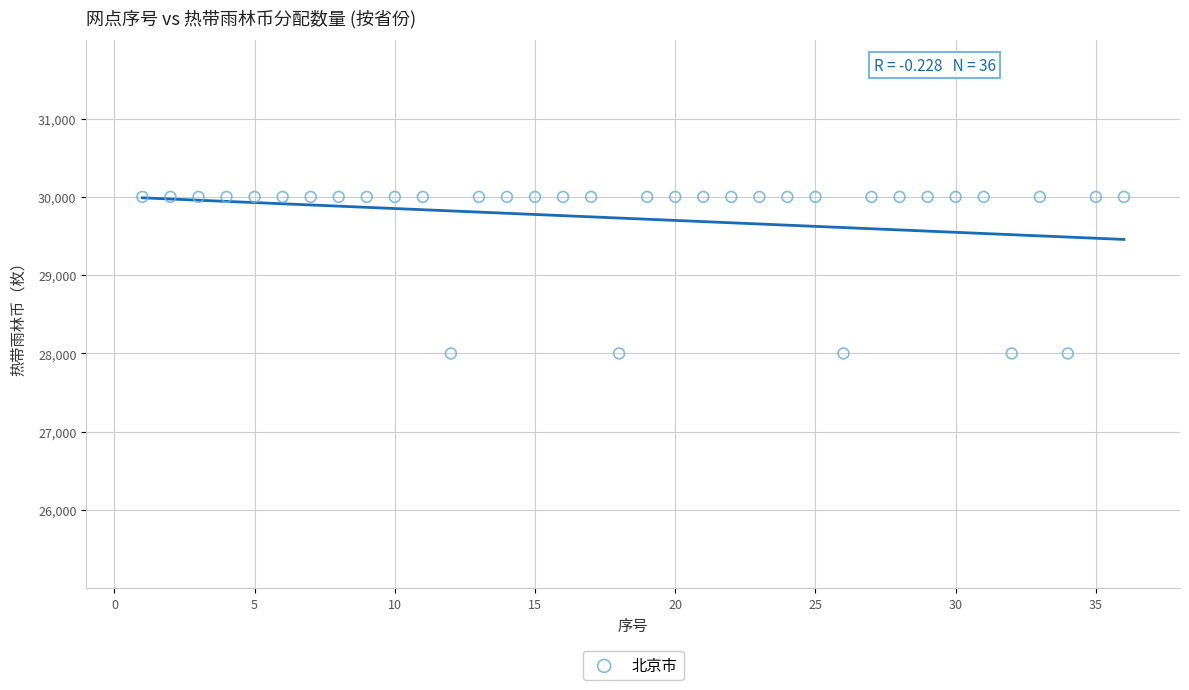

What is the range of Y values (max minus min)?

2000